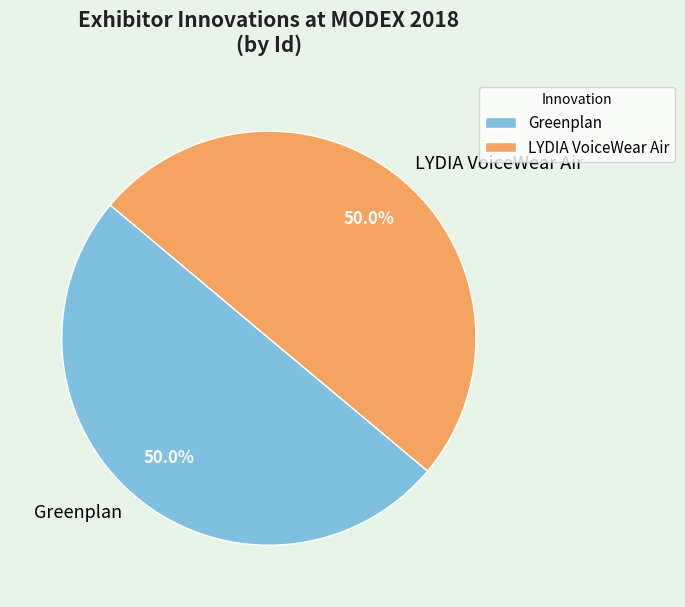

To the nearest percent, what portion does LYDIA VoiceWear Air represent?

50%